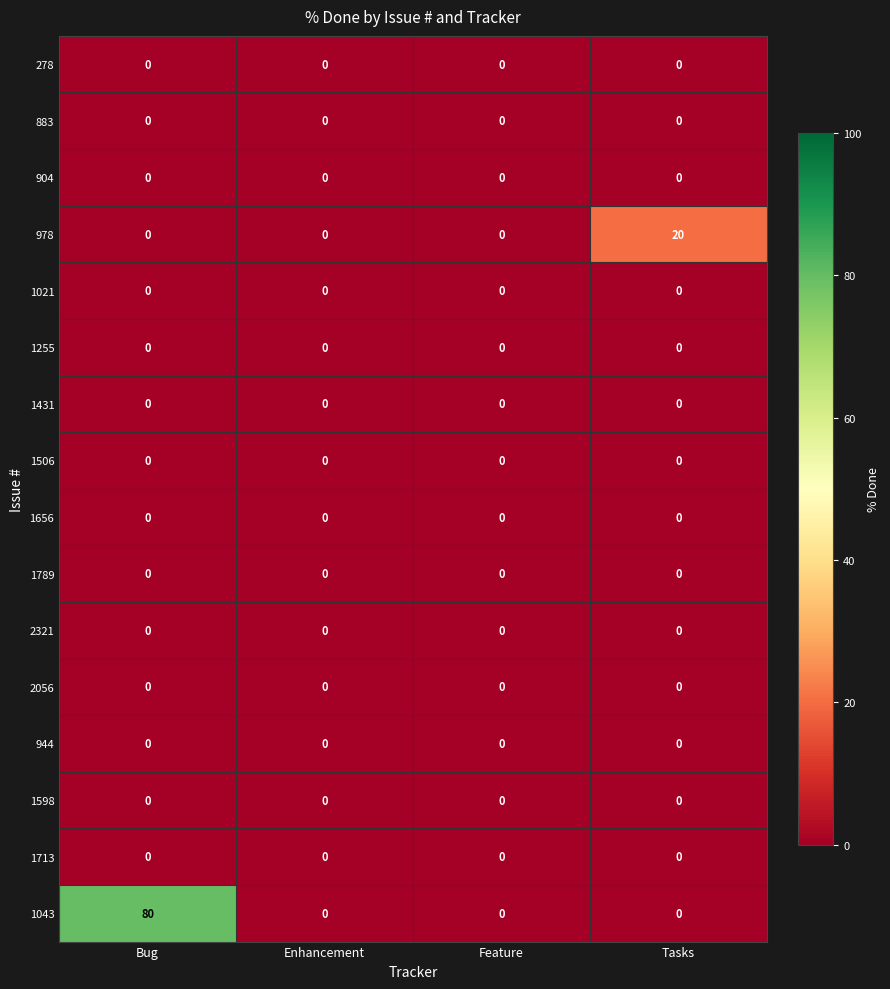

Which series changed the most between Feature and Tasks?

978